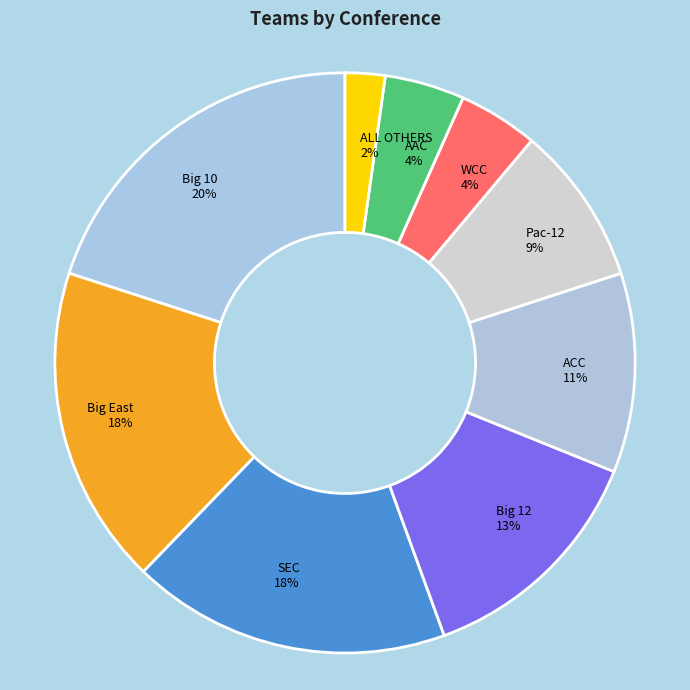

Combined, do Big 12 and ACC account for over 50%?

No